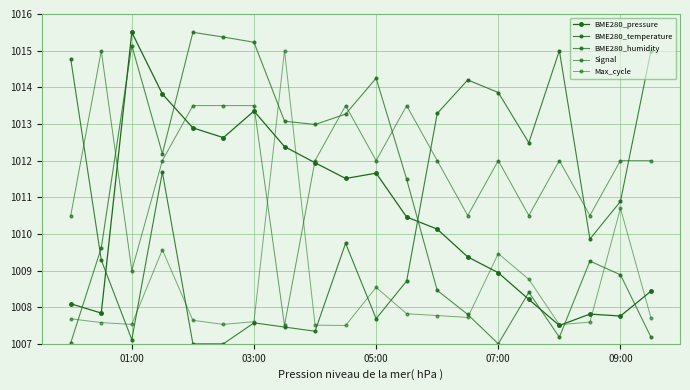

Does the chart have visible grid lines?

Yes